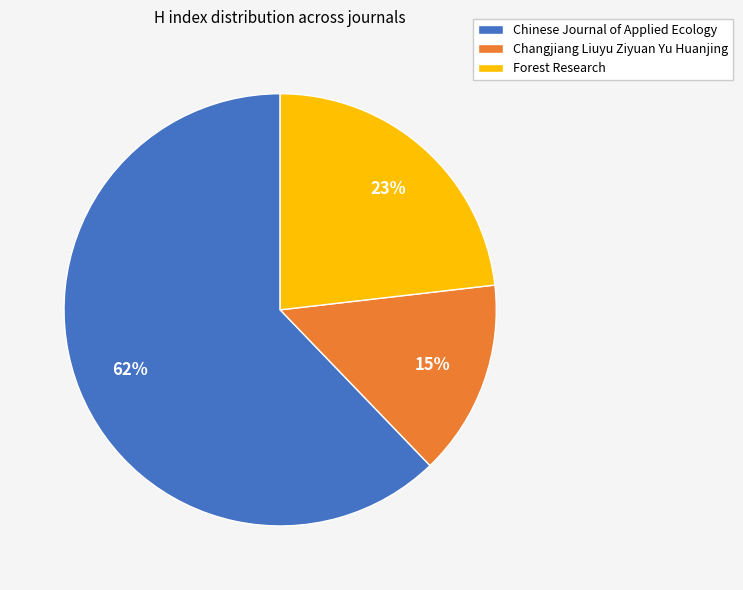

To the nearest percent, what percentage of the pie is Forest Research?

23%